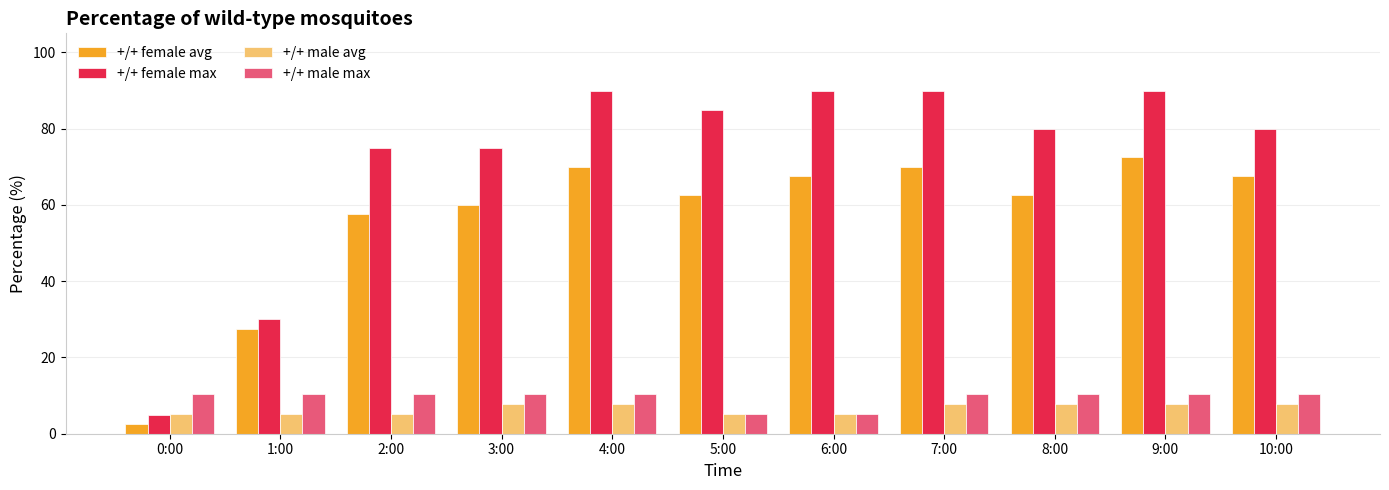

Are the bars grouped side by side (vs. stacked)?

Yes